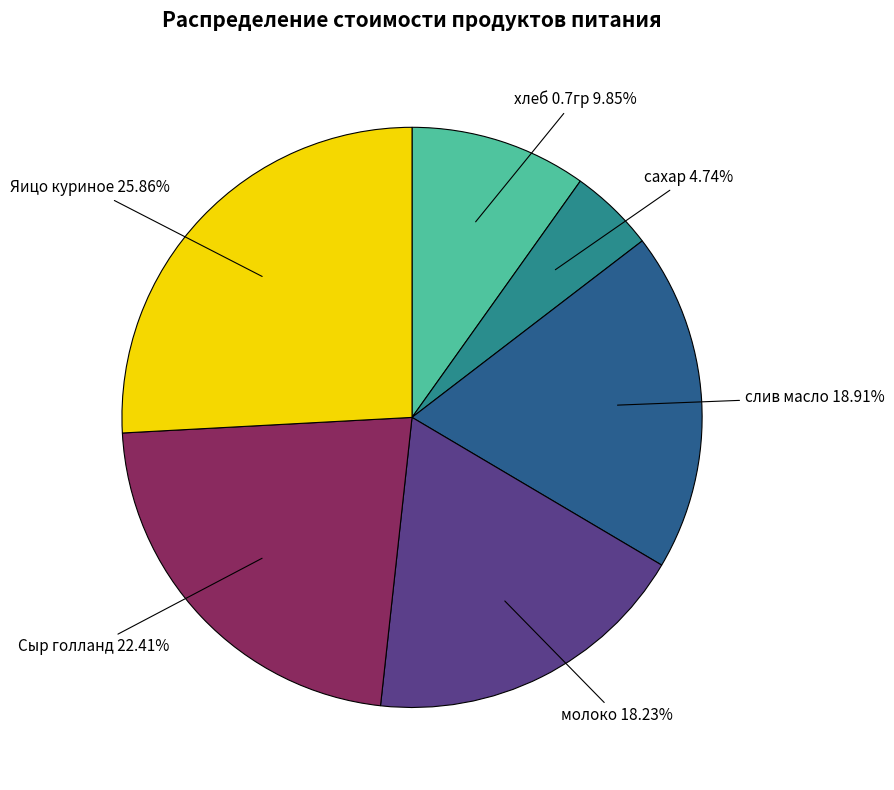

Count the number of slices in the pie.

6